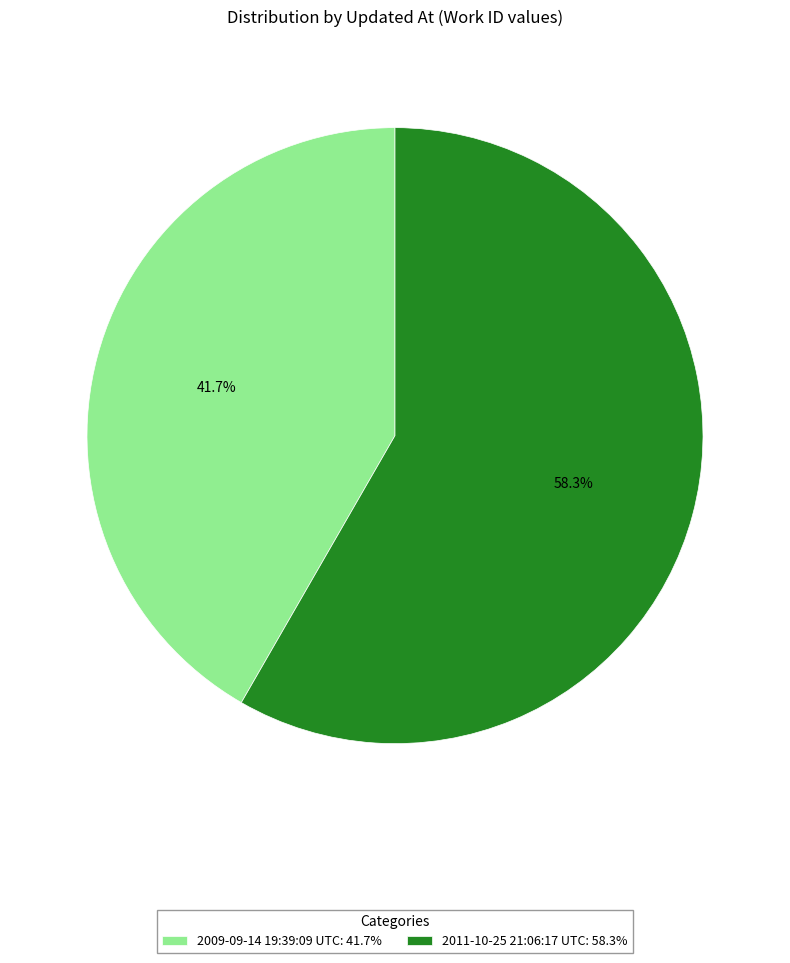

To the nearest percent, what is the combined percentage of 2011-10-25 21:06:17 UTC and 2009-09-14 19:39:09 UTC?

100%